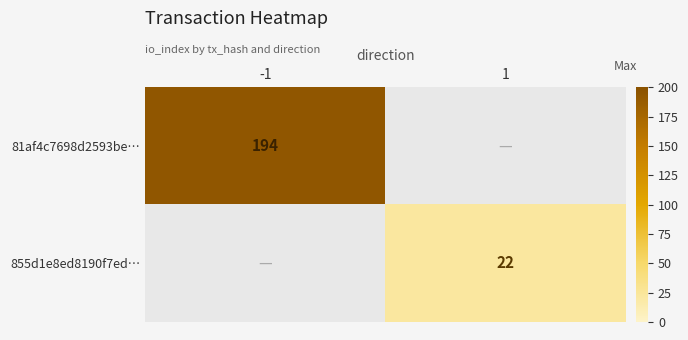

Between -1 and 1, which is larger?

1